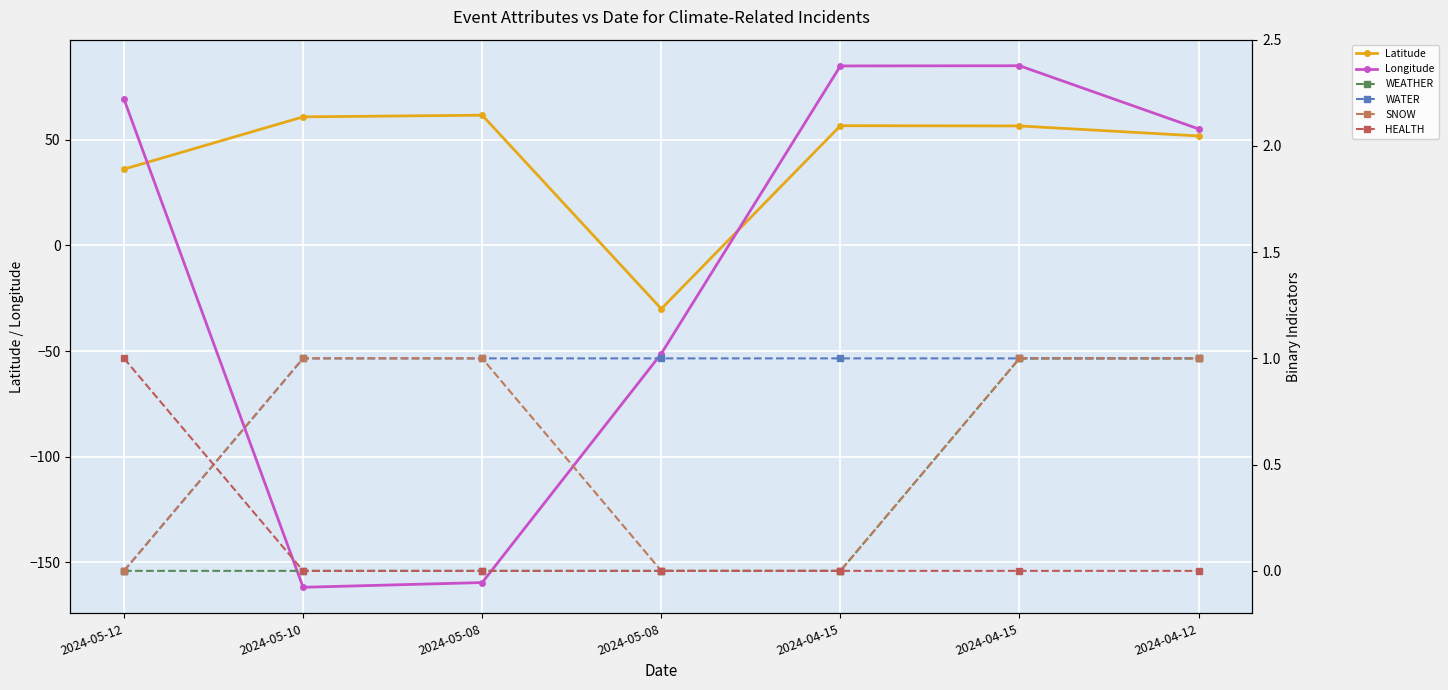

Where is SNOW nearest to the value 0?

2024-05-12